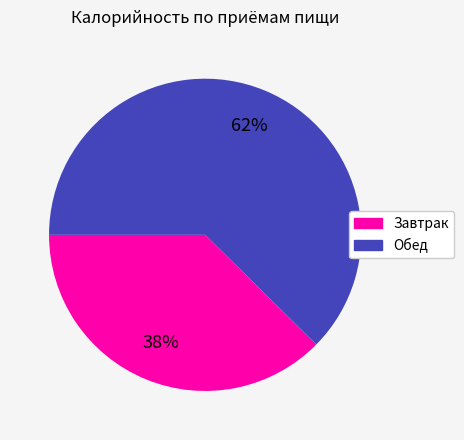

Count the number of slices in the pie.

2